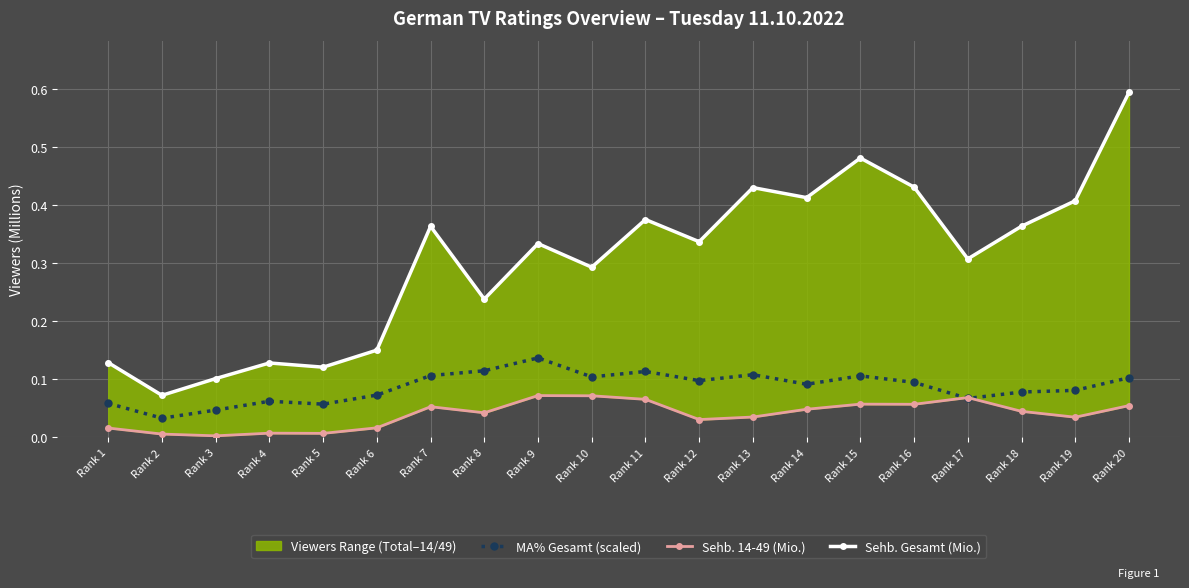

At which category does MA% Gesamt (scaled) reach its first local valley?

Rank 2